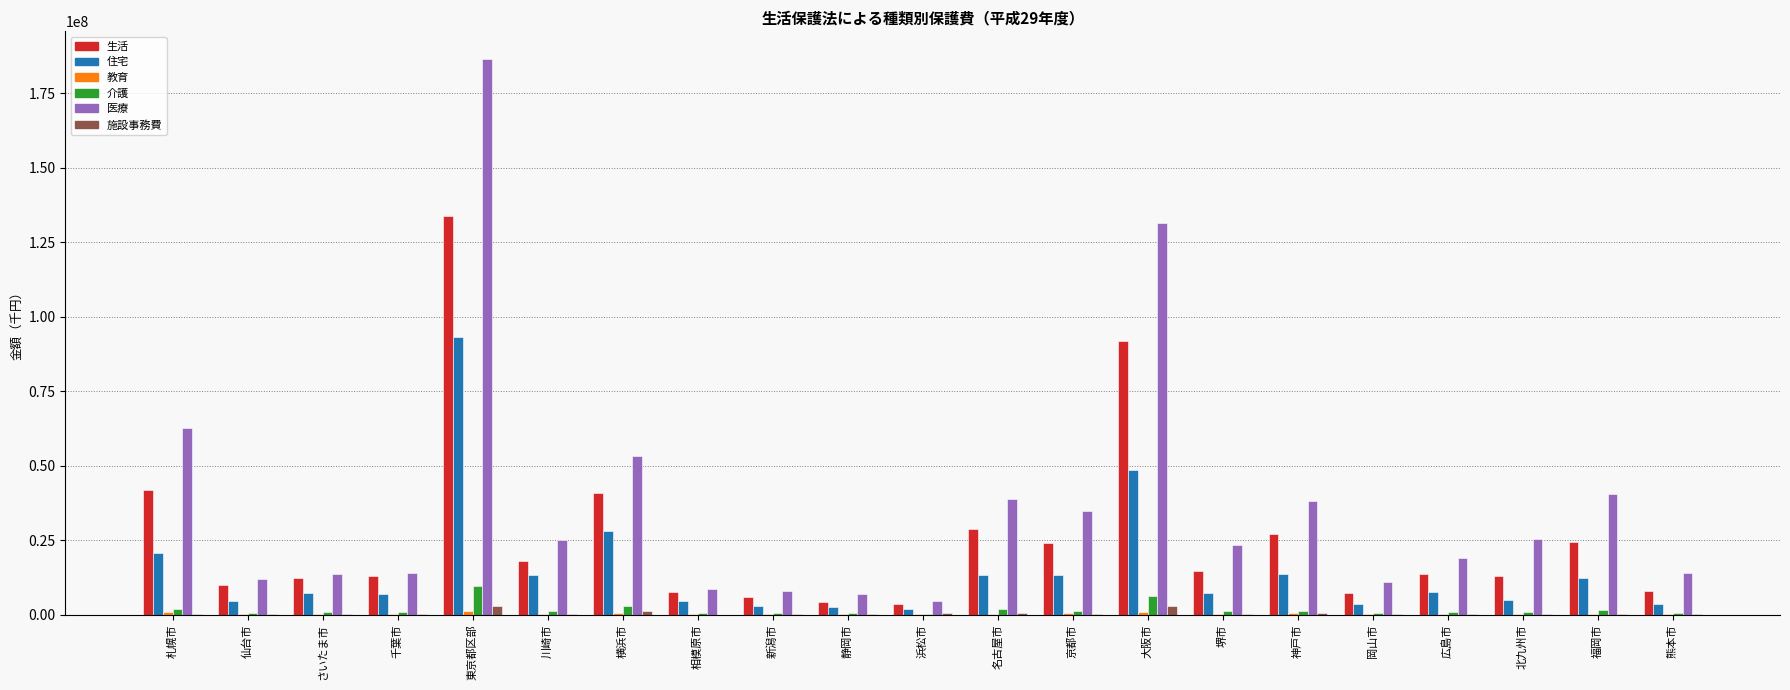

How many groups of bars are there?

21